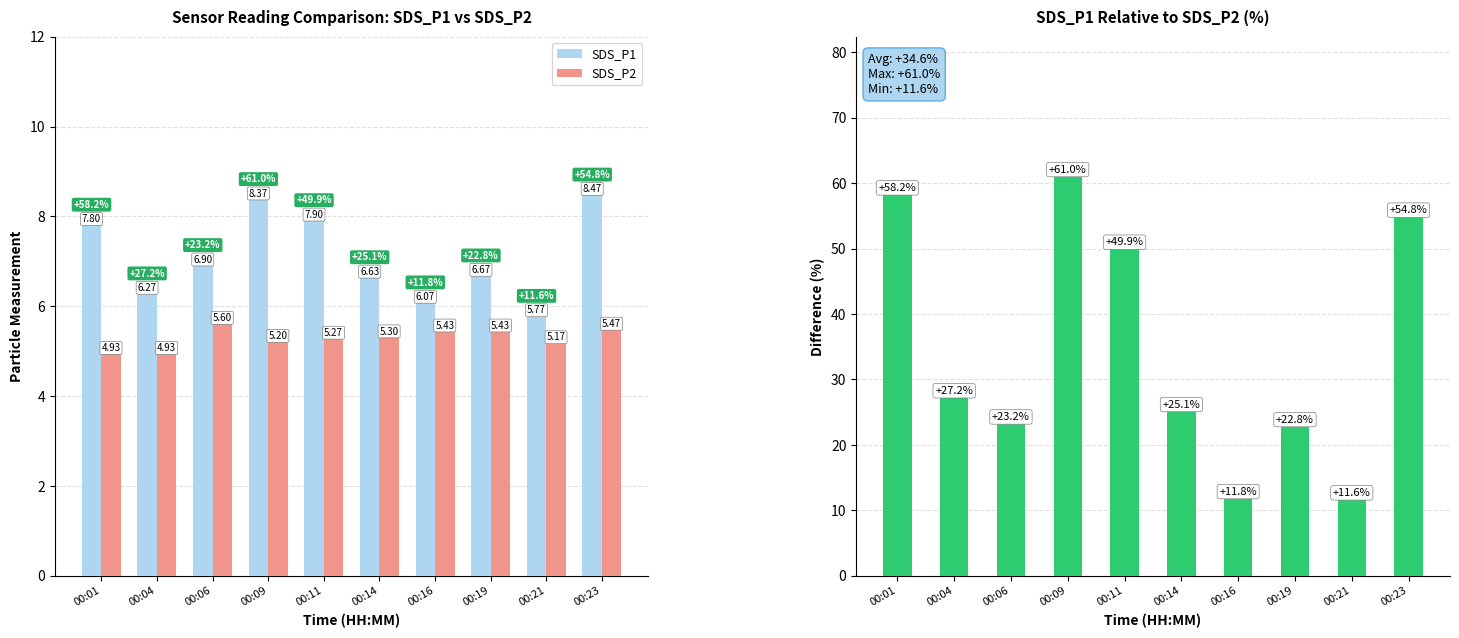

Is the value of SDS_P1 at 00:19 greater than the value of Improvement (%) at 00:06?

No